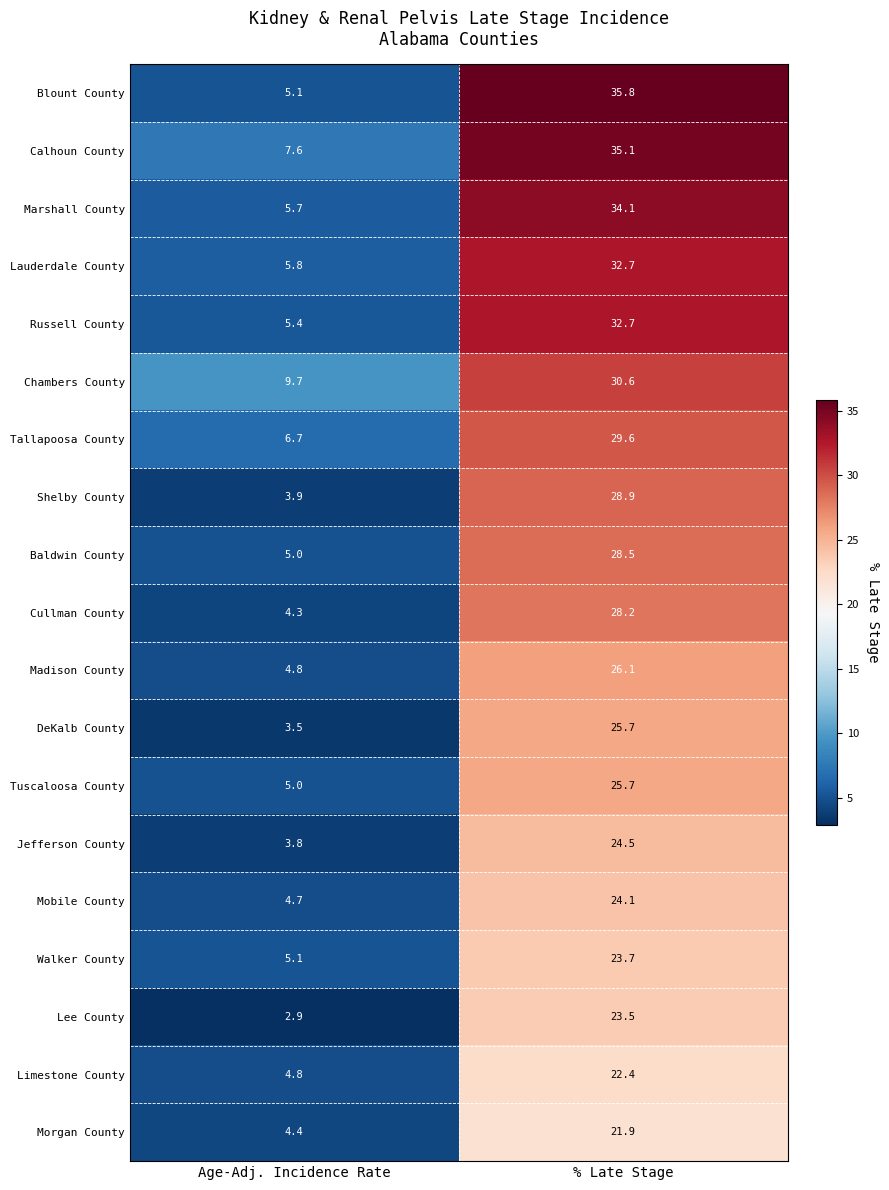

What is the sum of the DeKalb County values at % Late Stage and Age-Adj. Incidence Rate?

29.2